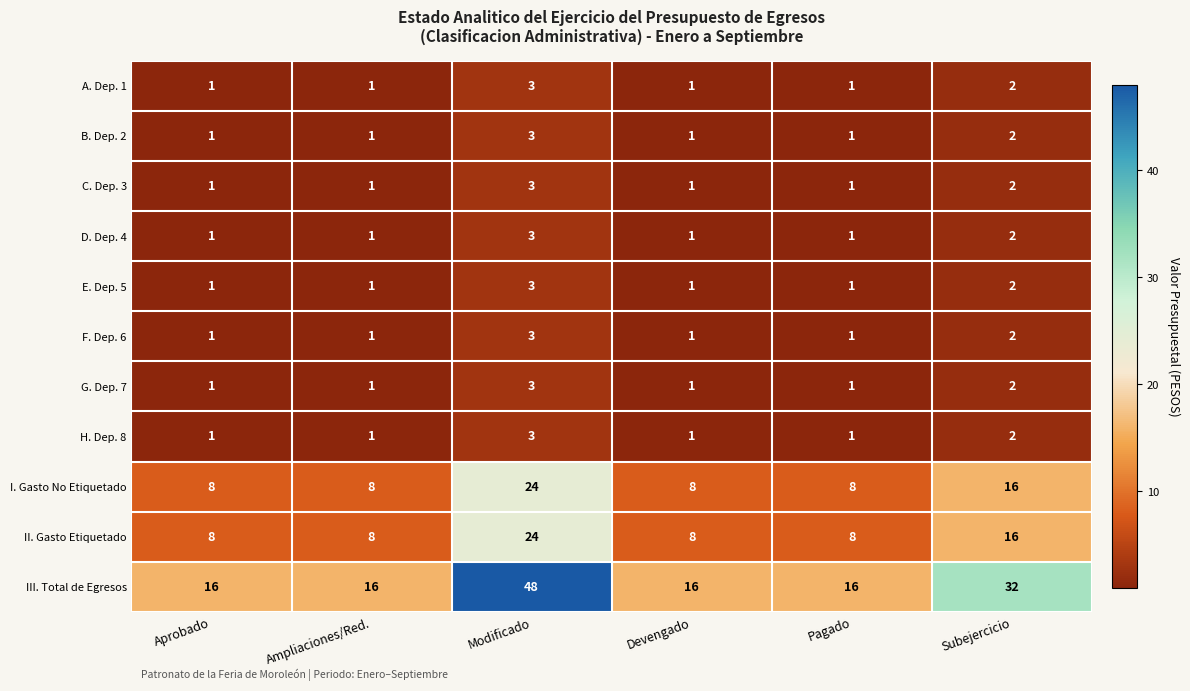

Count the D. Dep. 4 values in the range 1 to 2.

5